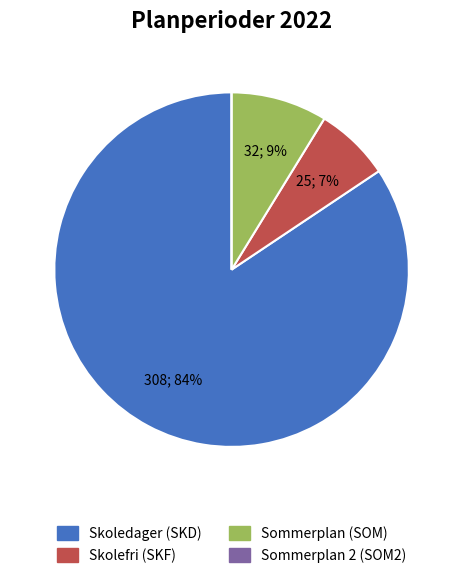

To the nearest percent, what is the average slice percentage?

25%